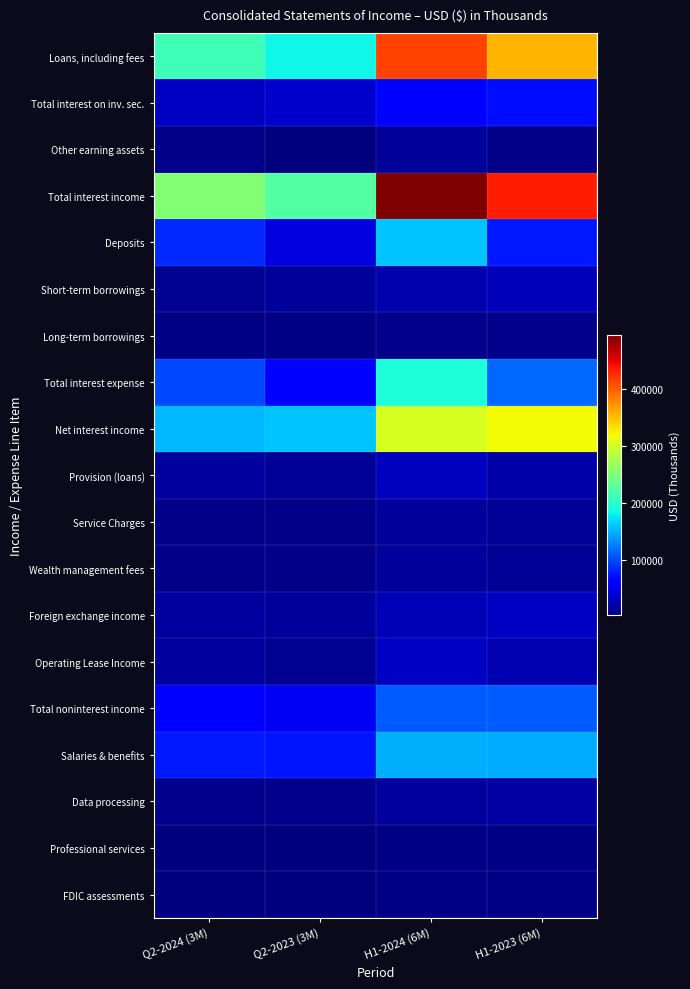

Which series has the largest total across all categories?

Total interest income